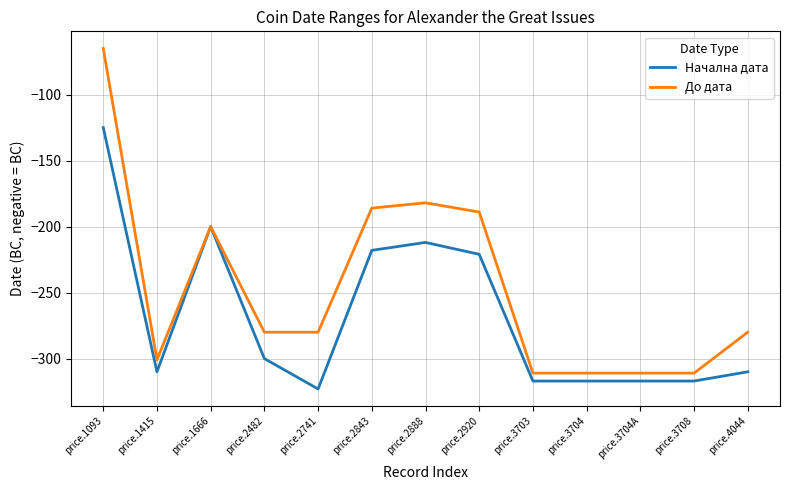

What is the greatest value displayed?

-65